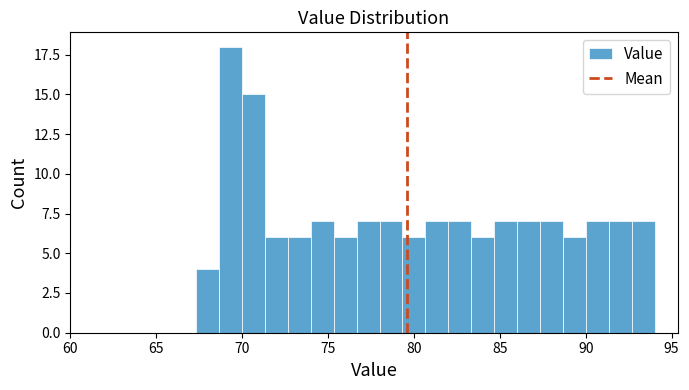

Read against the x-axis, roughly where is the centre of the tallest bar?

69.5